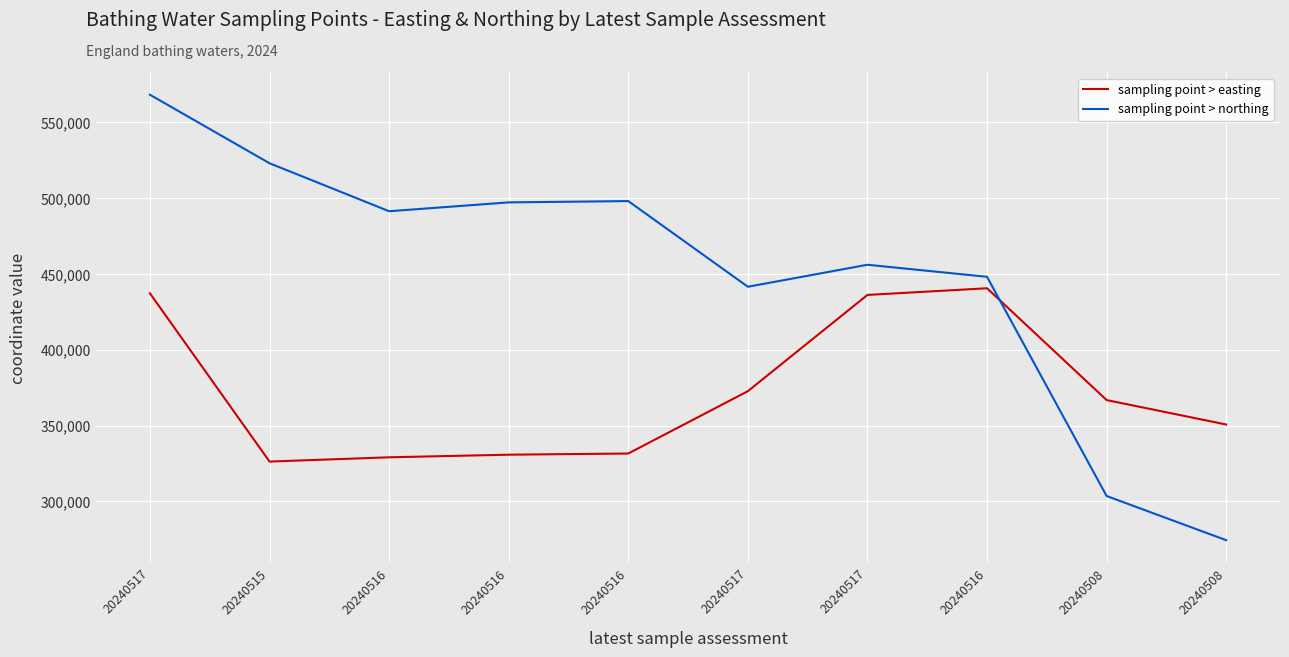

Which has a higher value, 20240517 or 20240515?

20240517